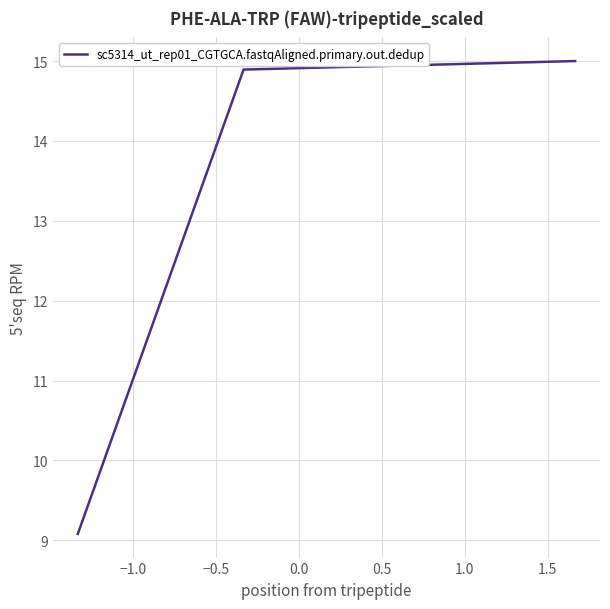

Reading left to right, list all the values displayed in this chart.

9.1	14.9	15.0